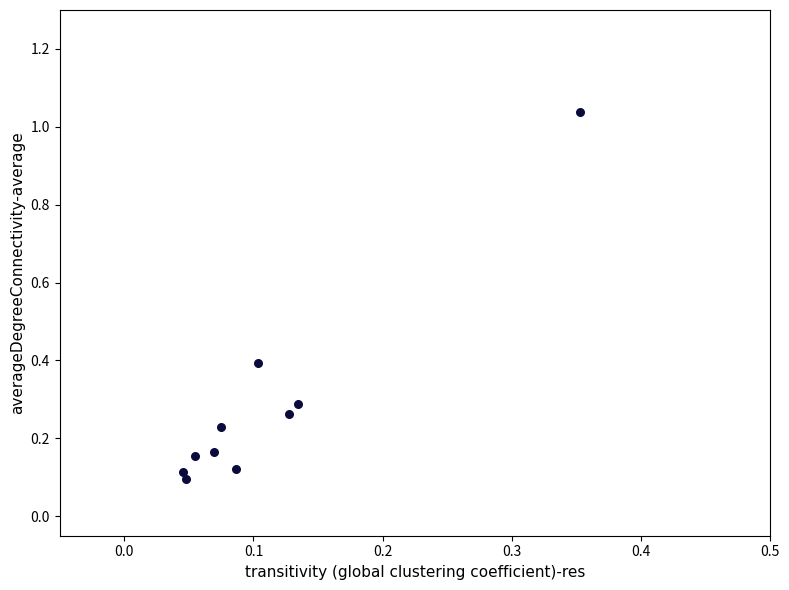

What is the range of Y values (max minus min)?

0.9